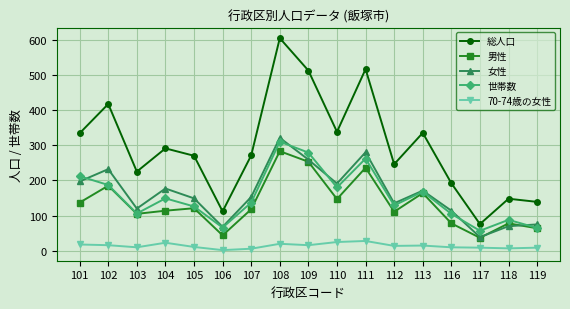

How many data points in 世帯数 are less than 137?

8